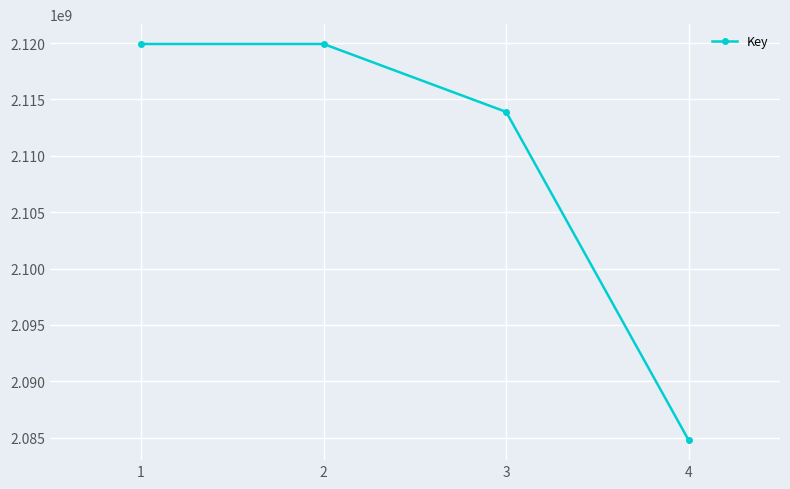

What is the sum of all values?

8438495546